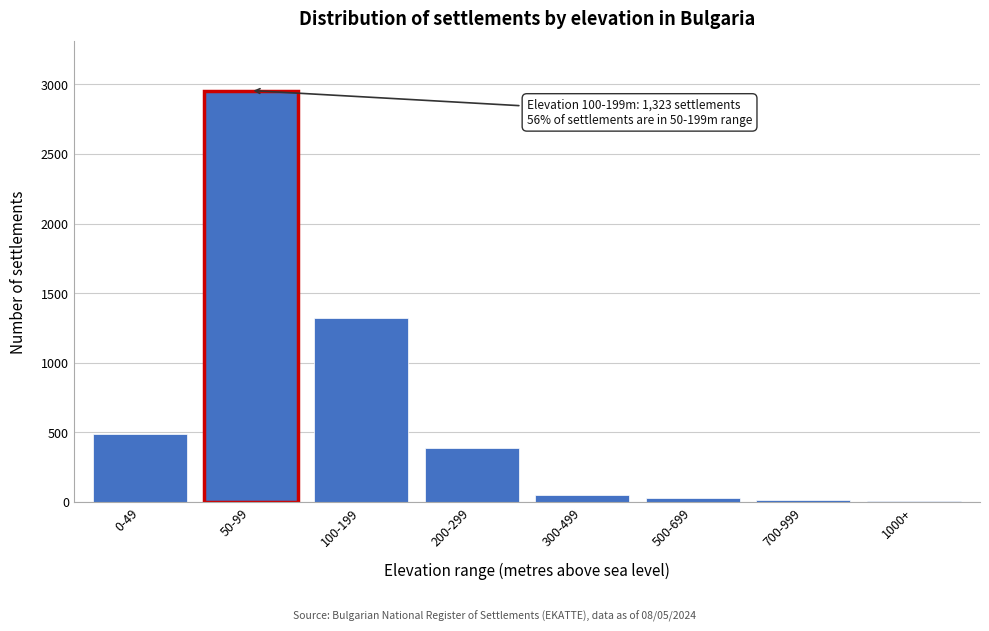

What is the maximum value shown in the chart?

2956